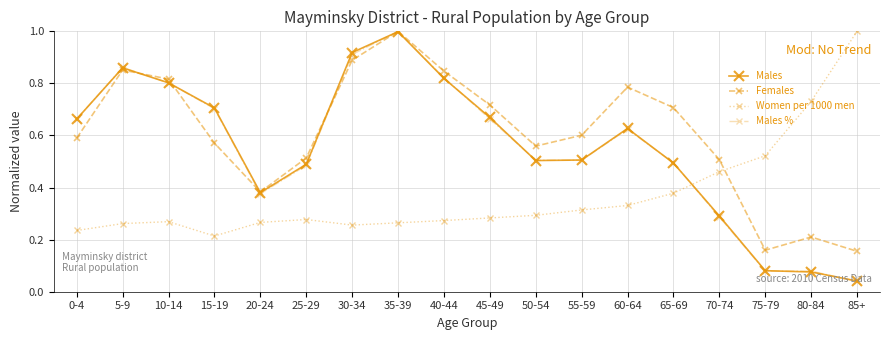

The value of Women per 1000 men at 25-29 is 0.3. True or false?

True